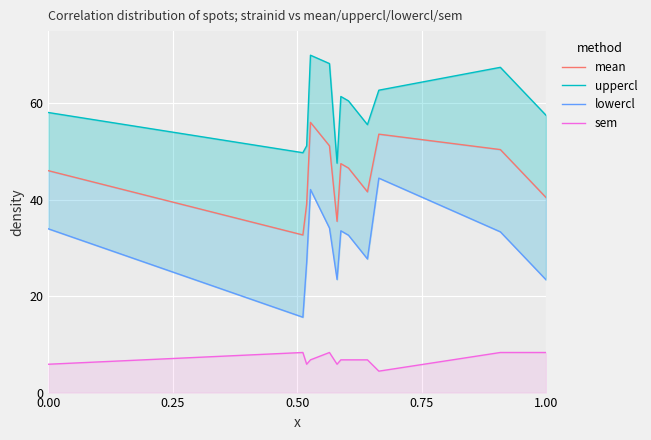

Is it true that uppercl equals 16.5 at 1.00?

False